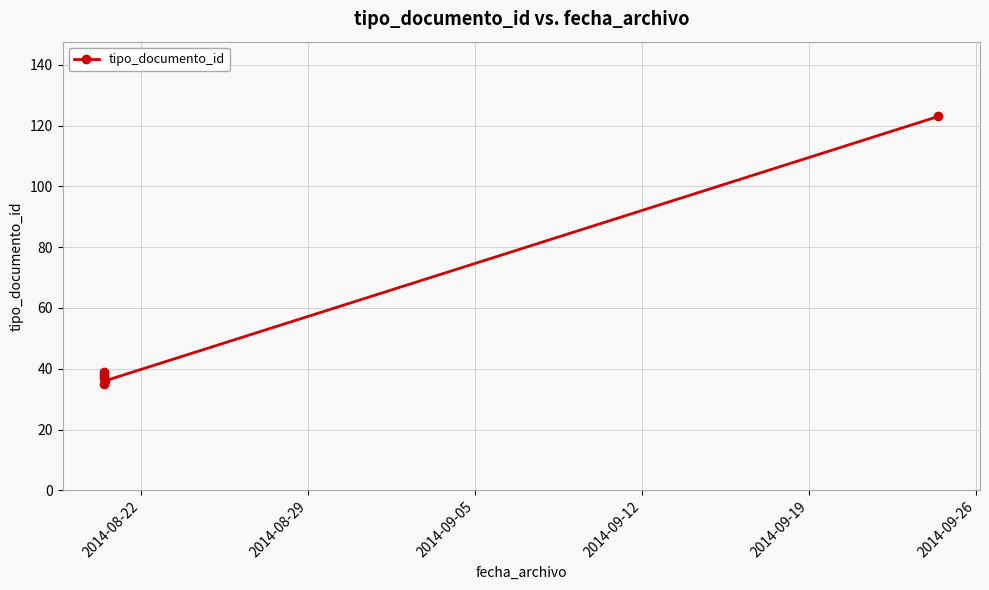

How many interior local peaks (higher than both neighbors) does the data have?

1